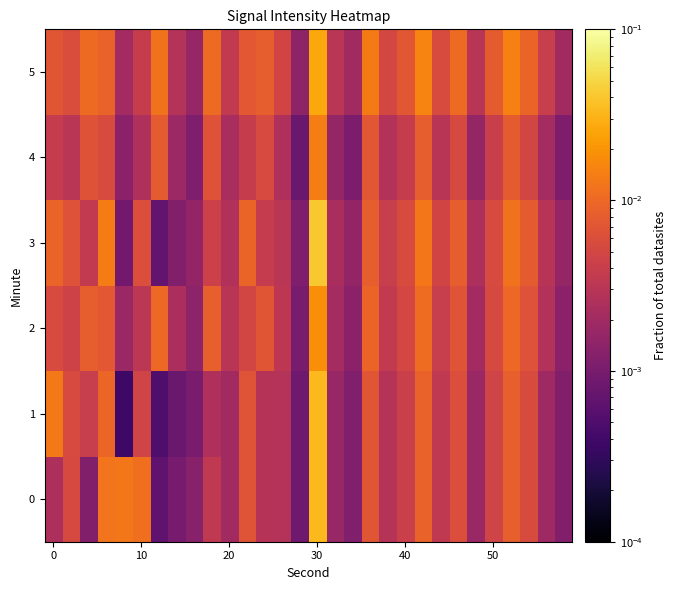

Count the number of categories in the chart.

30